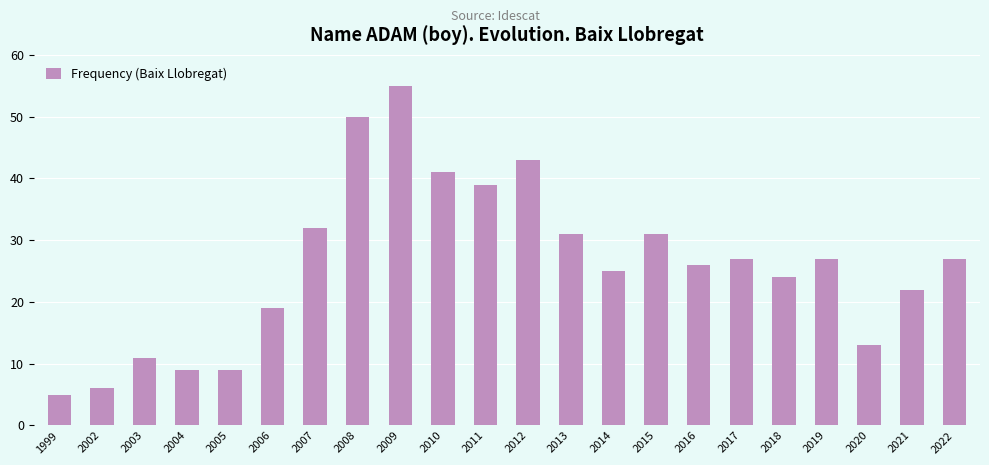

Reading left to right, list all the values displayed in this chart.

5	6	11	9	9	19	32	50	55	41	39	43	31	25	31	26	27	24	27	13	22	27